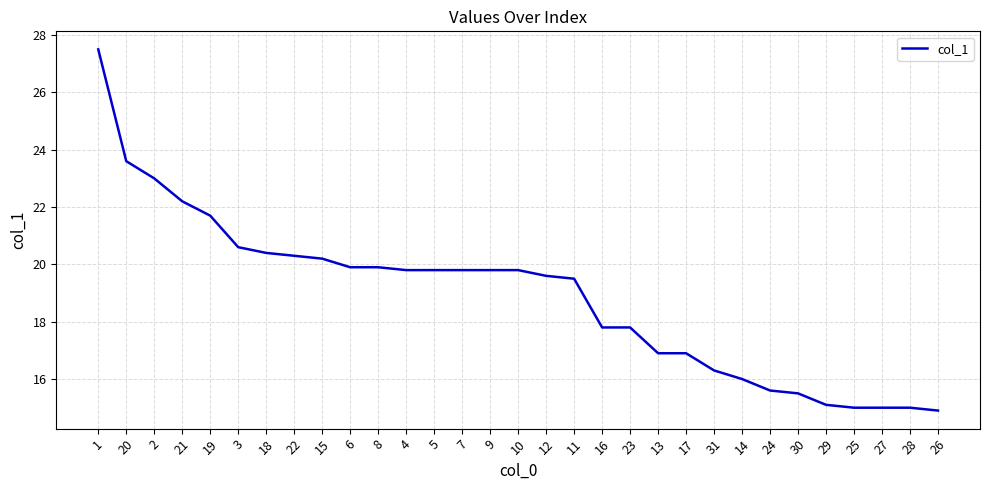

Which has a higher value, 18 or 28?

18